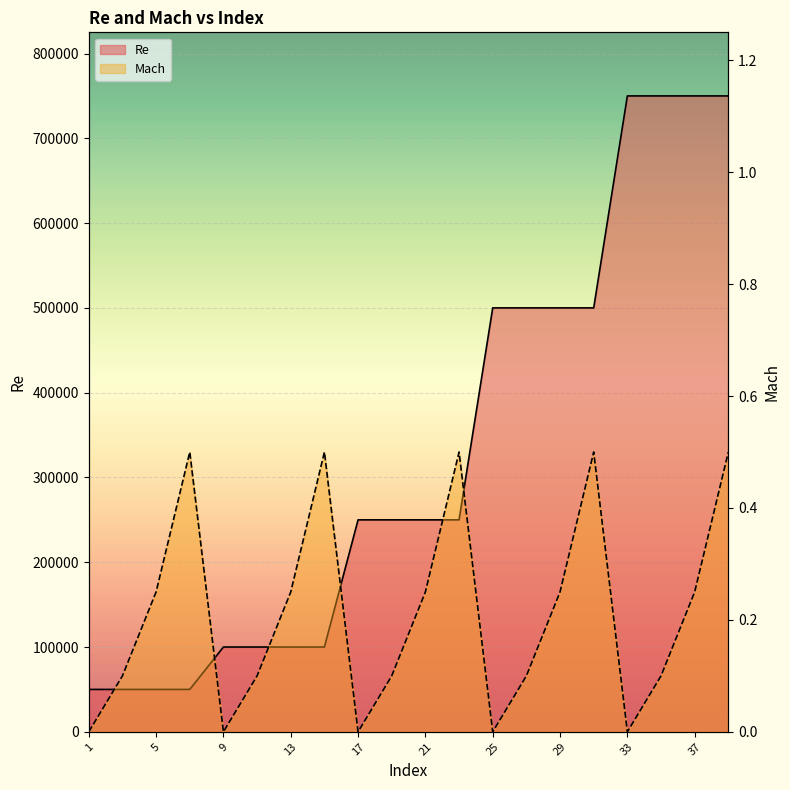

Where is Re nearest to the value 400000?

25